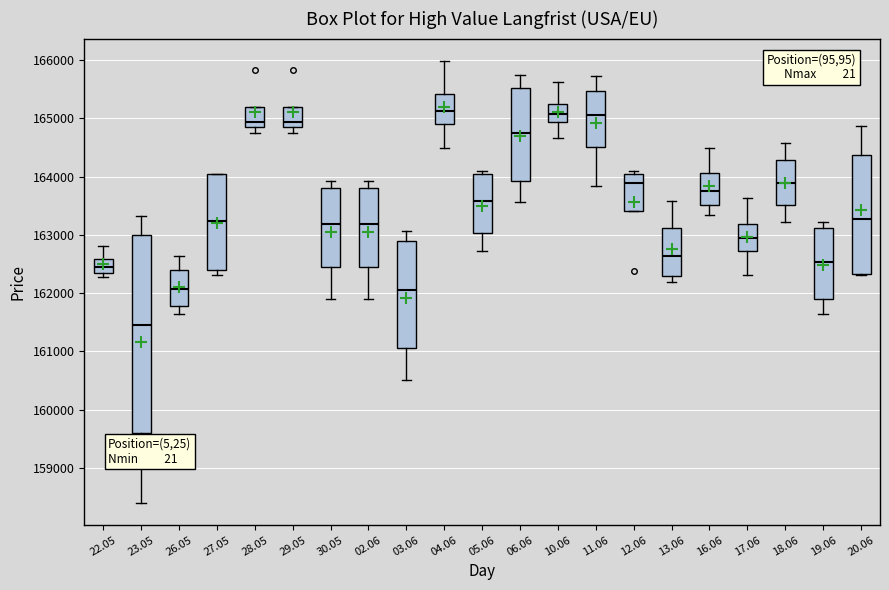

Which box's median line is the lowest?

23.05